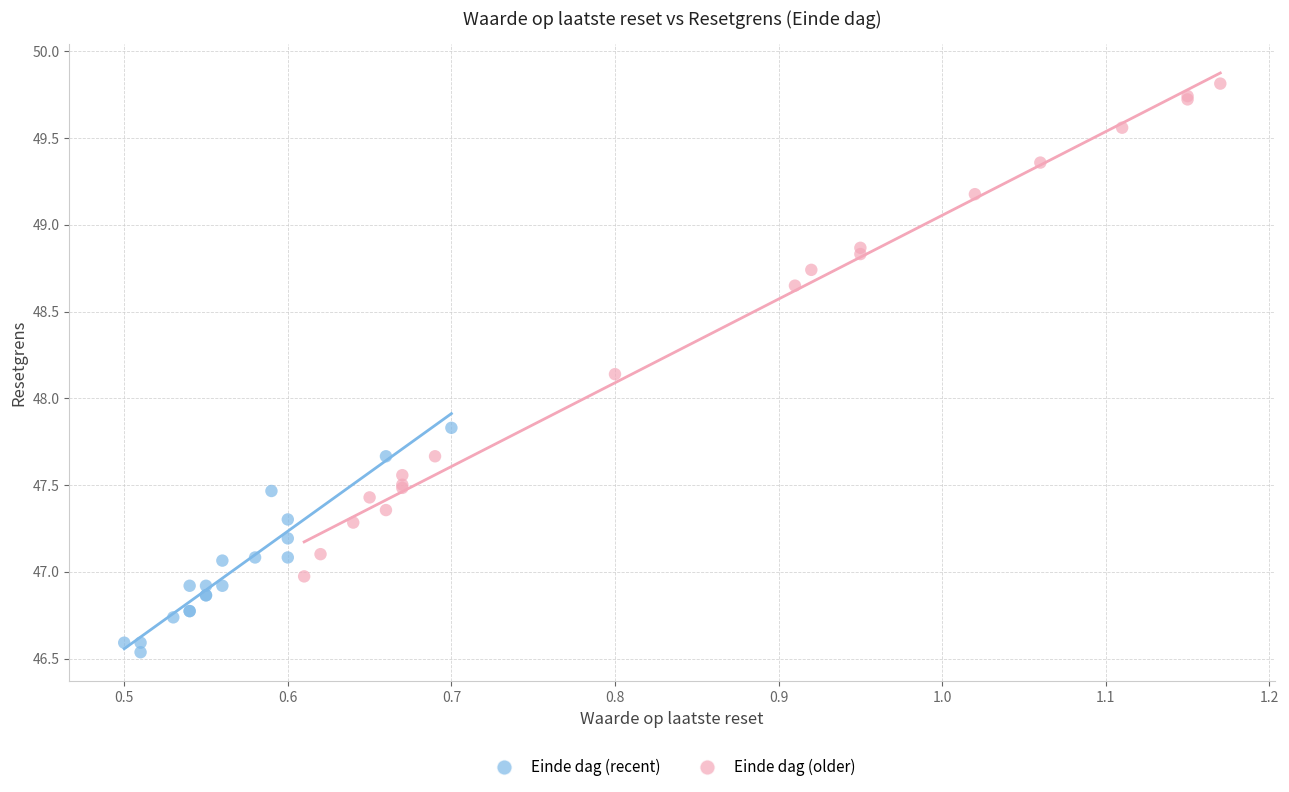

Which series has the widest spread of Y values?

Einde dag (older)